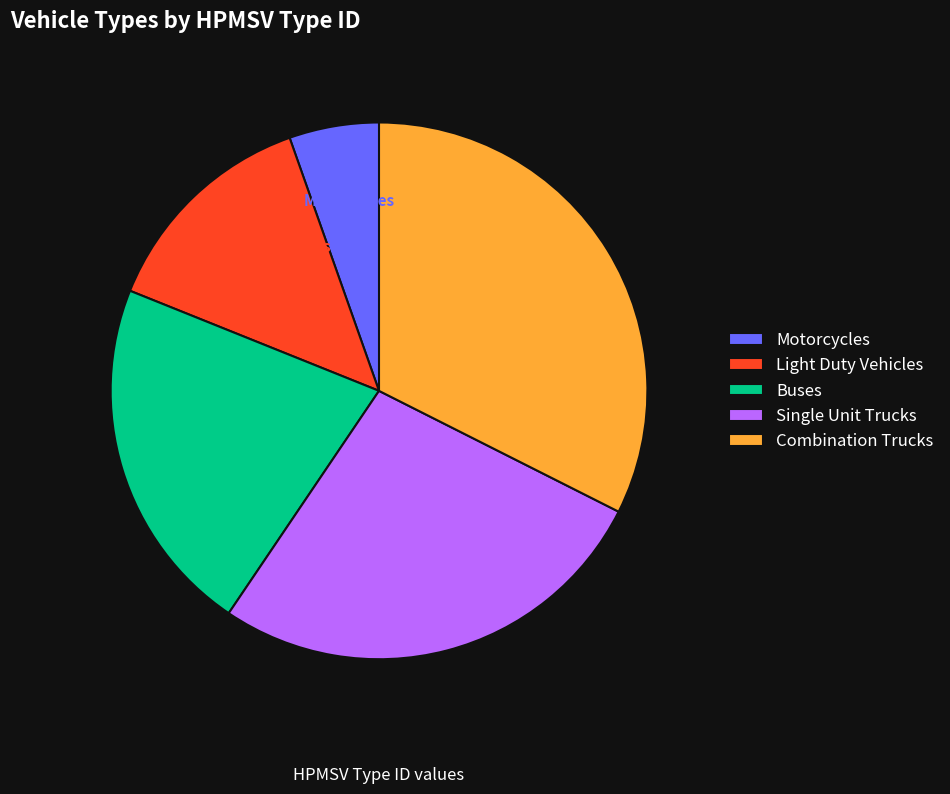

What percentage do Buses and Light Duty Vehicles together represent?

35.1%